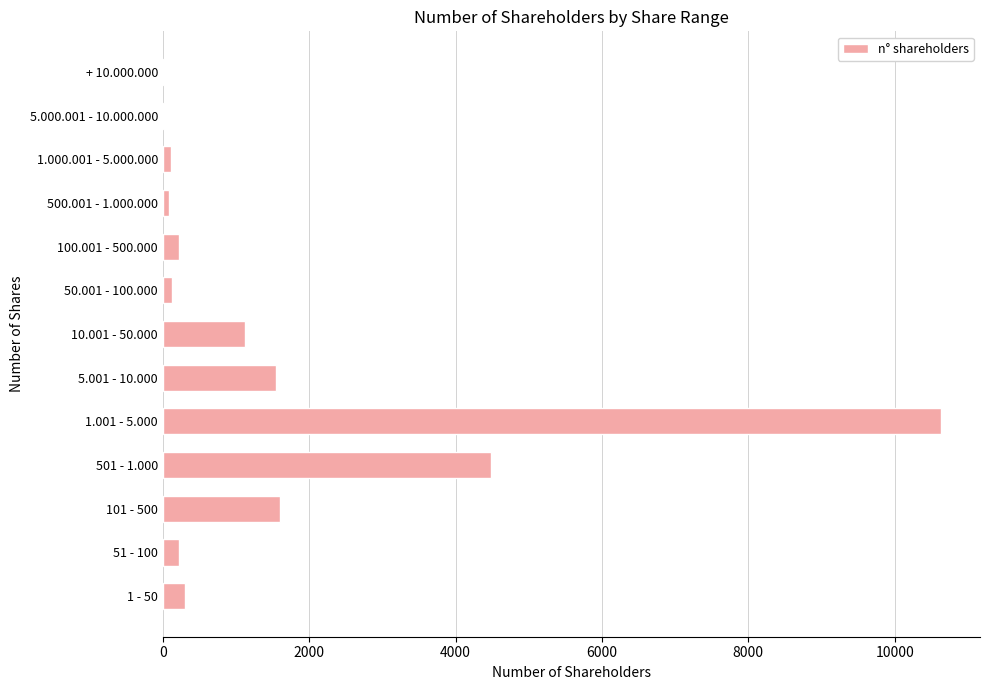

Between 5.001 - 10.000 and 501 - 1.000, which is larger?

501 - 1.000